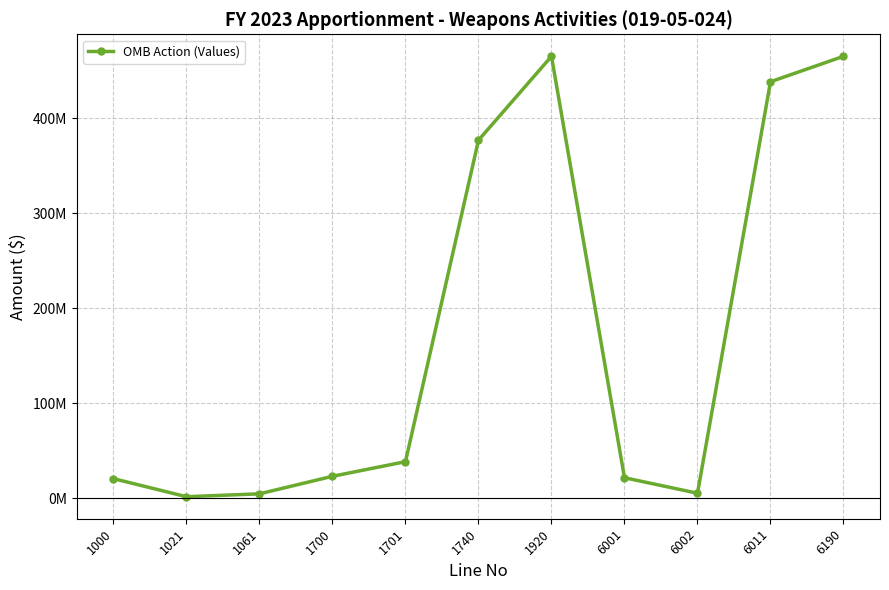

What is the change in value from 1701 to 1920?

+426598713